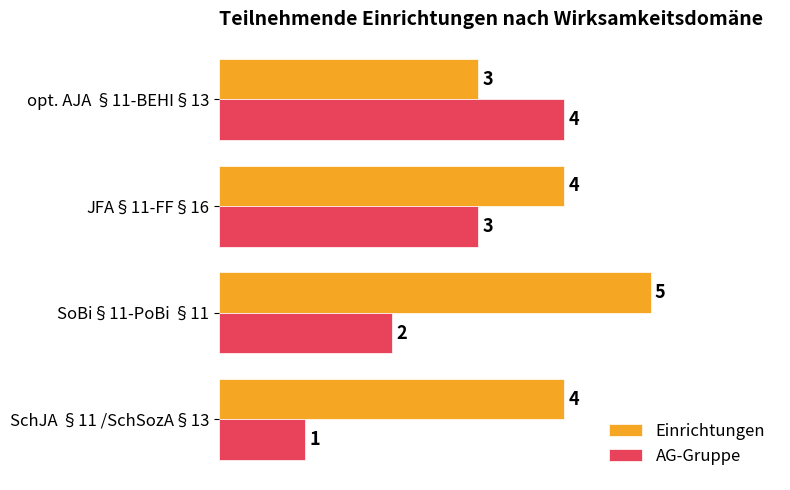

The Einrichtungen series shows 5 at SoBi§11-PoBi §11. True or false?

True